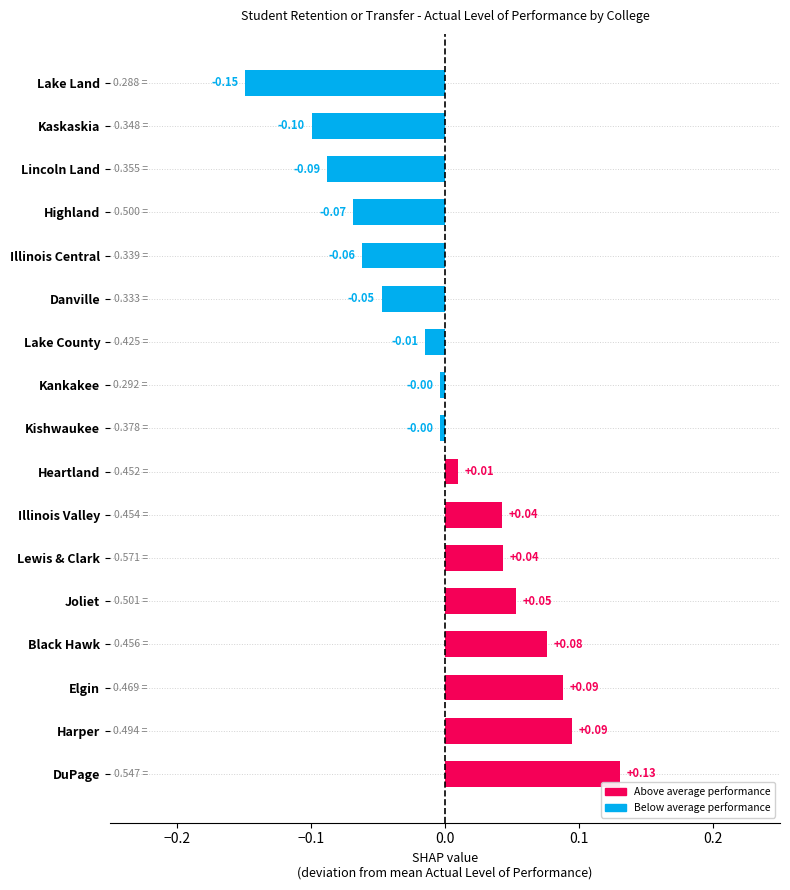

What is the difference between the maximum and minimum values?

0.3